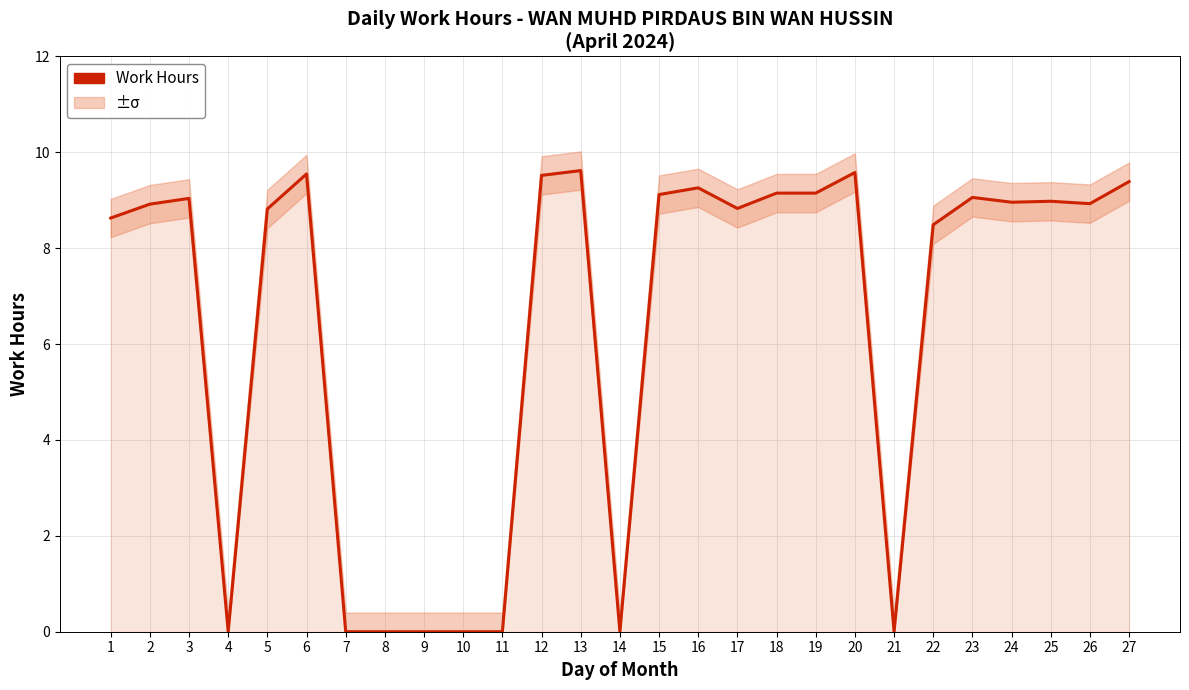

How many data points are less than 8?

8